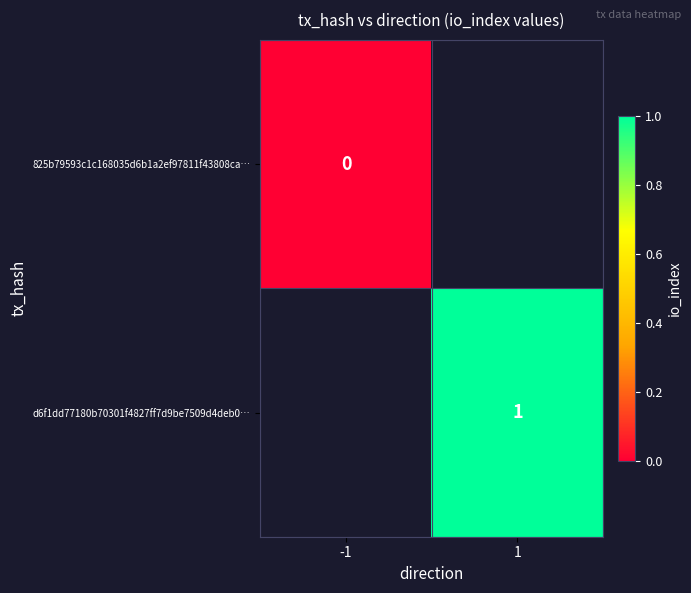

Rank the series at -1 from lowest to highest value.

825b79593c1c168035d6b1a2ef97811f43808ca…, d6f1dd77180b70301f4827ff7d9be7509d4deb0…